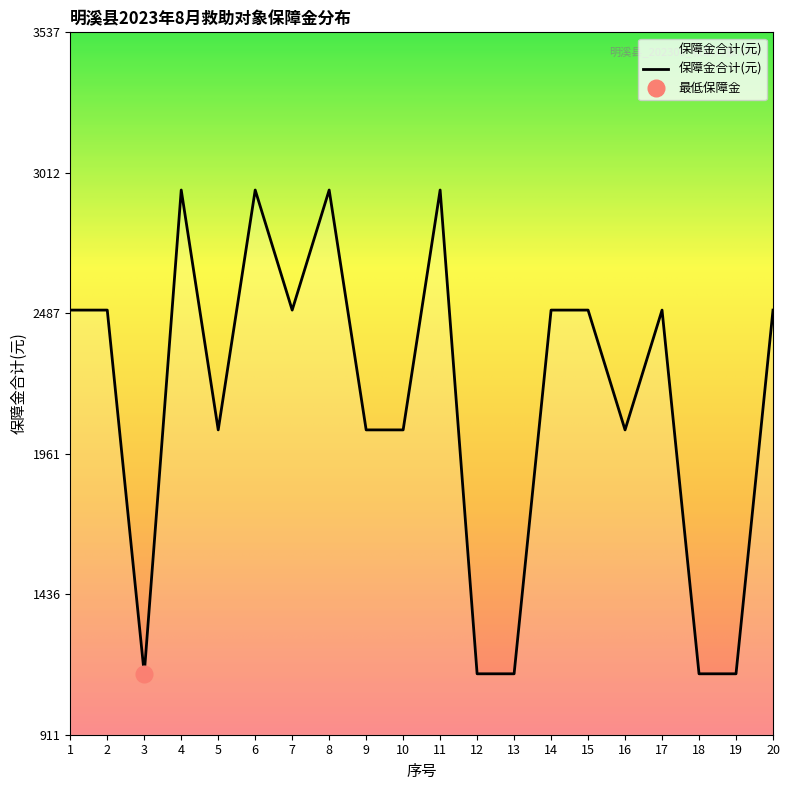

What is the lowest value of the 保障金合计(元) series?

1139